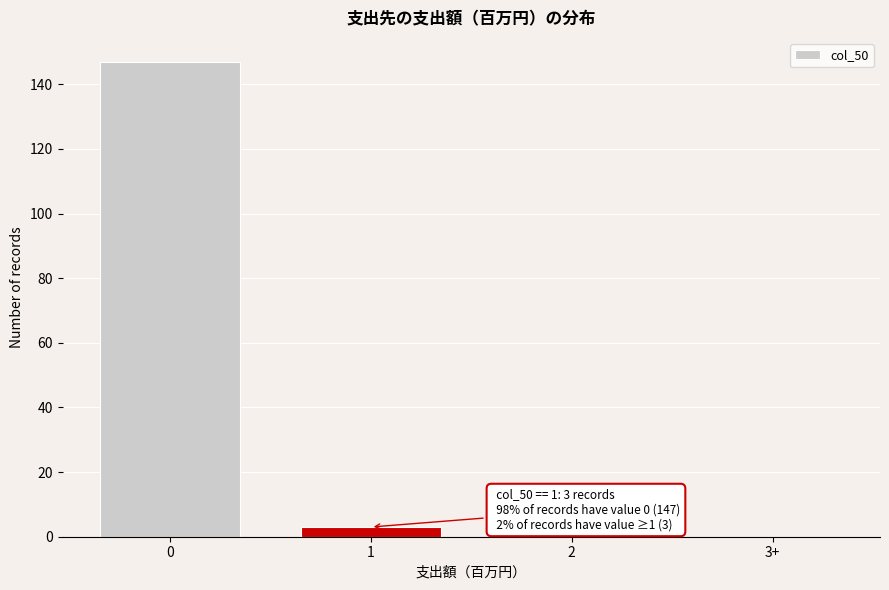

Reading left to right, transcribe all the data shown in this chart.

0=147	1=3	2=0	3+=0